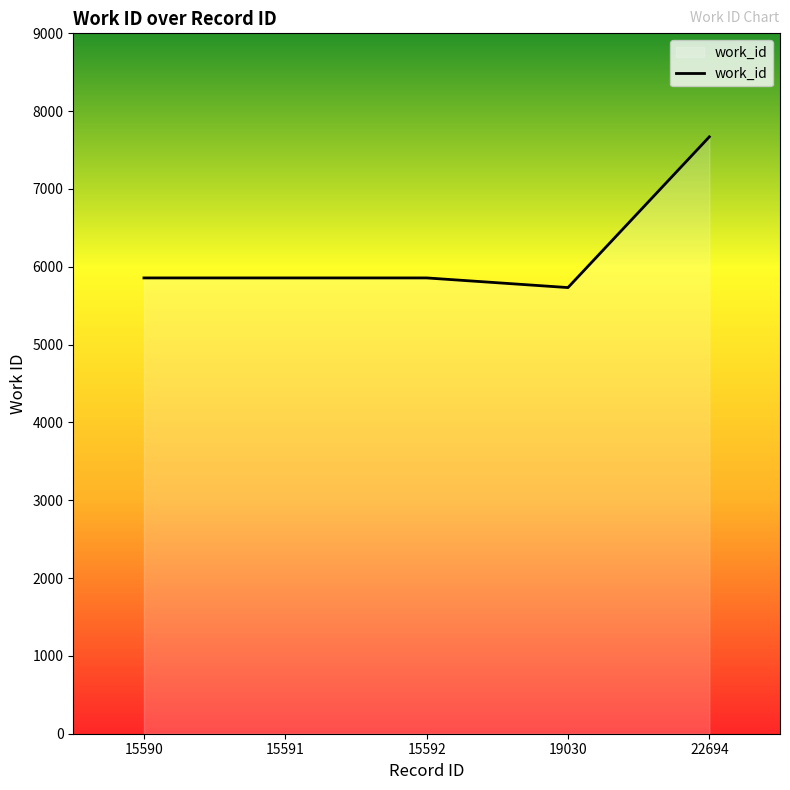

How many lines are shown in the chart?

1